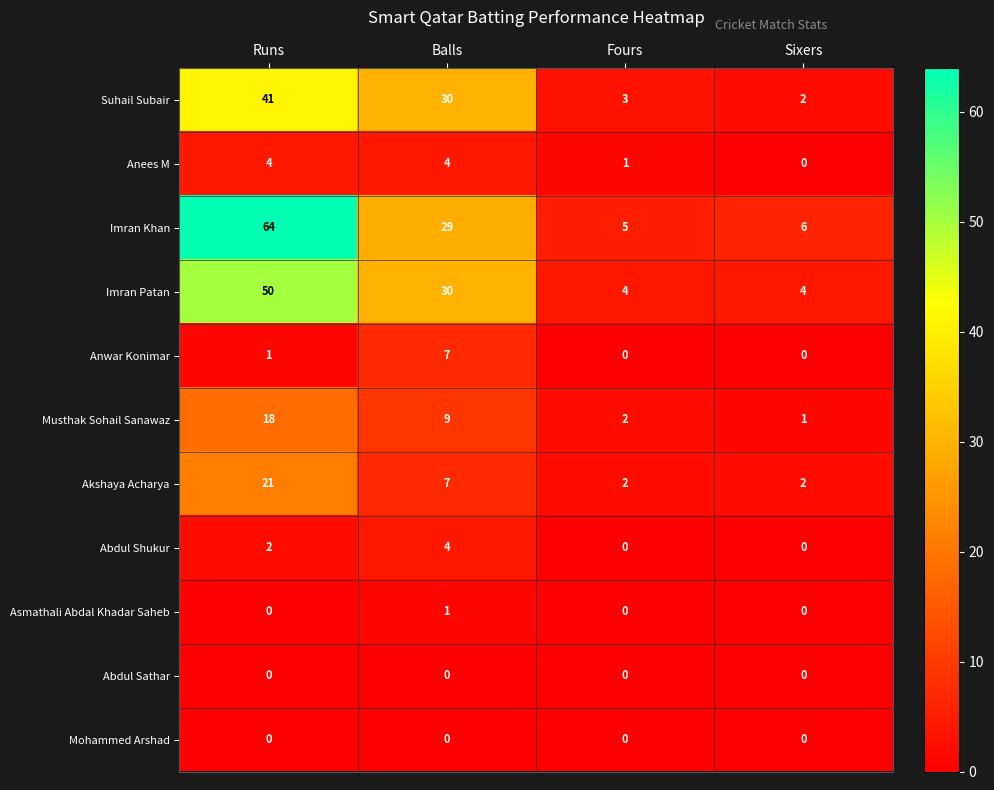

The value of Abdul Shukur at Balls is 4. True or false?

True